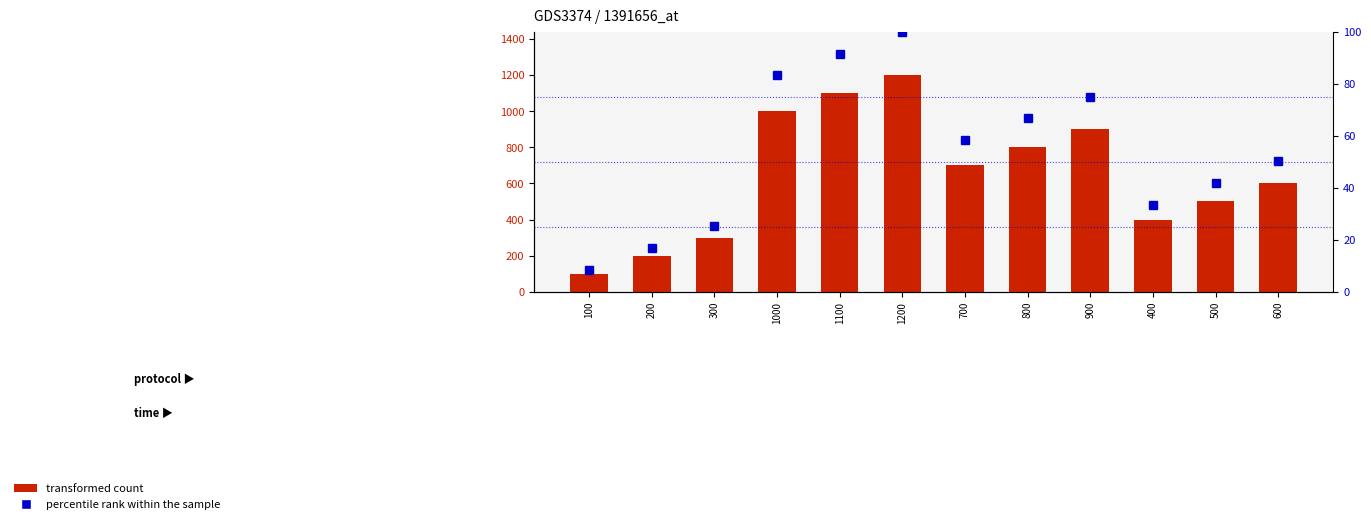

What is the label of the 3rd bar from the right?

400